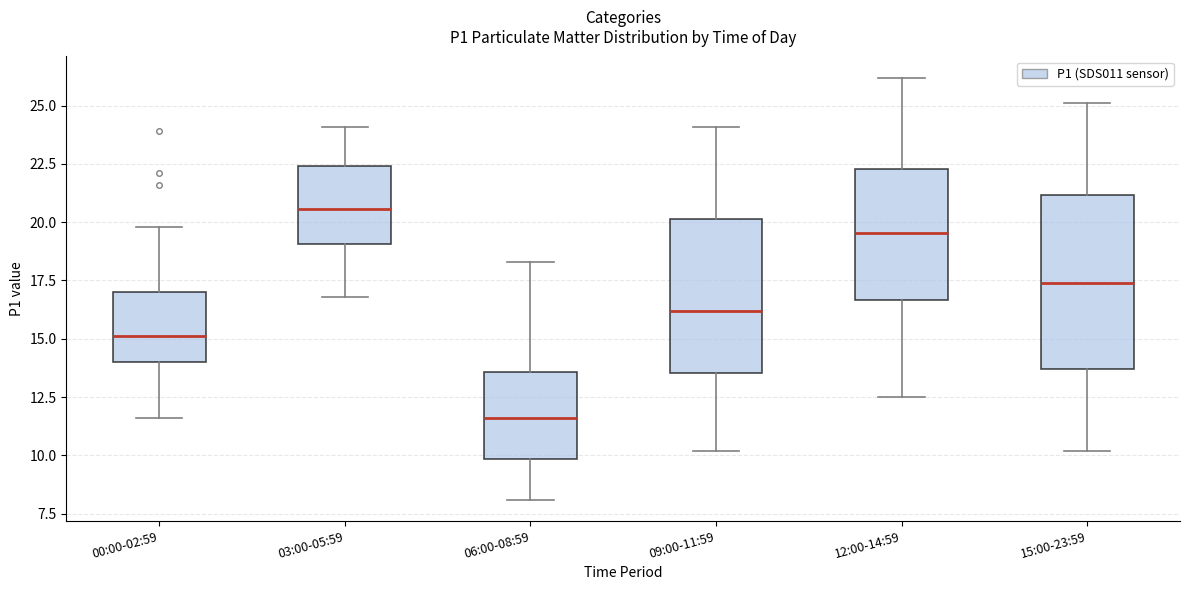

Reading left to right, read every box against the y-axis: the position of its median line, the range the box covers, and the ends of its whiskers. The values are not printed on the chart, so give them approximately, as read against the axis.

00:00-02:59: median 15.0, box 14.0 to 17.0, whiskers 11.5 to 20.0
03:00-05:59: median 20.5, box 19.0 to 22.5, whiskers 17.0 to 24.0
06:00-08:59: median 11.5, box 10.0 to 13.5, whiskers 8.0 to 18.5
09:00-11:59: median 16.0, box 13.5 to 20.0, whiskers 10.0 to 24.0
12:00-14:59: median 19.5, box 16.5 to 22.5, whiskers 12.5 to 26.0
15:00-23:59: median 17.5, box 13.5 to 21.0, whiskers 10.0 to 25.0